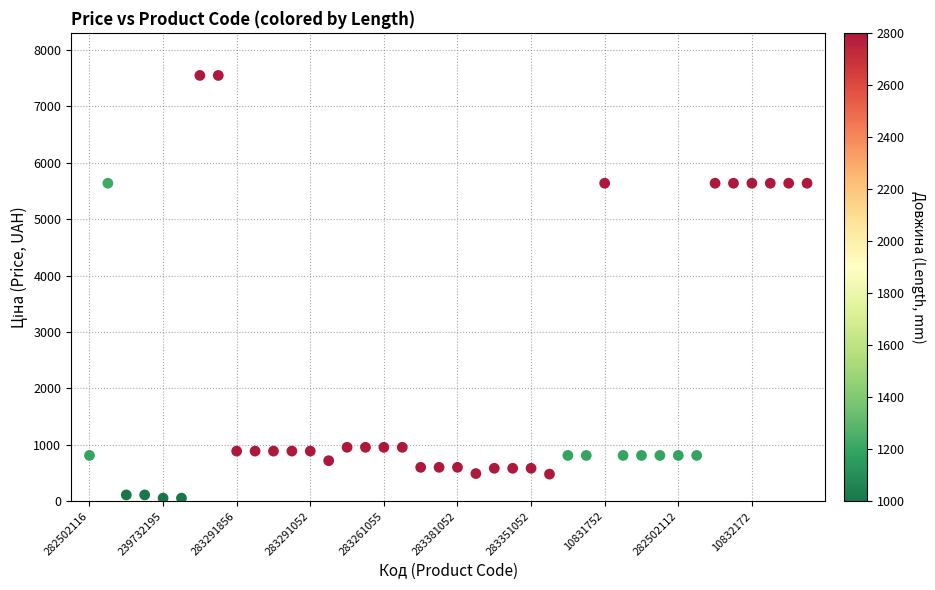

What is the range of Y values (max minus min)?

7489.2